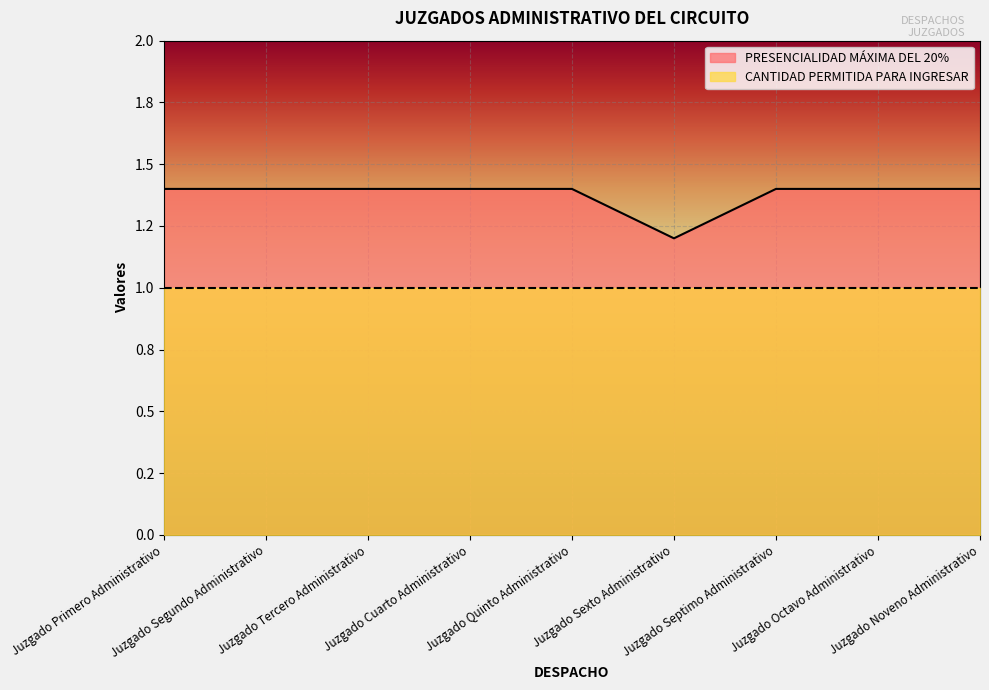

What are all the series names shown in the legend?

PRESENCIALIDAD MÁXIMA DEL 20%, CANTIDAD PERMITIDA PARA INGRESAR